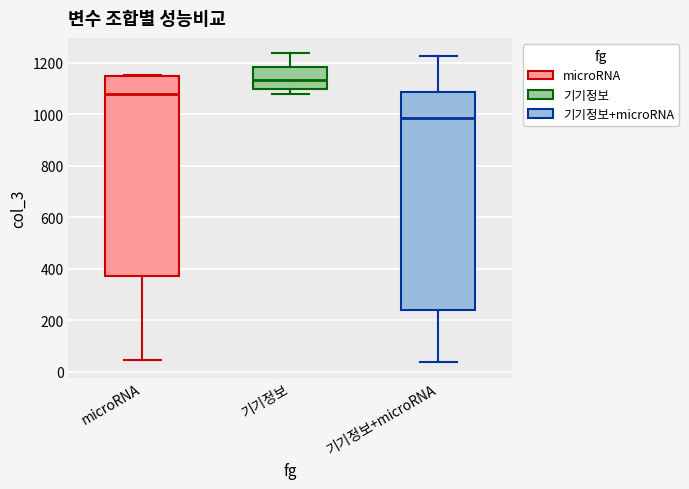

Comparing the boxes themselves (not the whiskers), which one is the tallest?

기기정보+microRNA